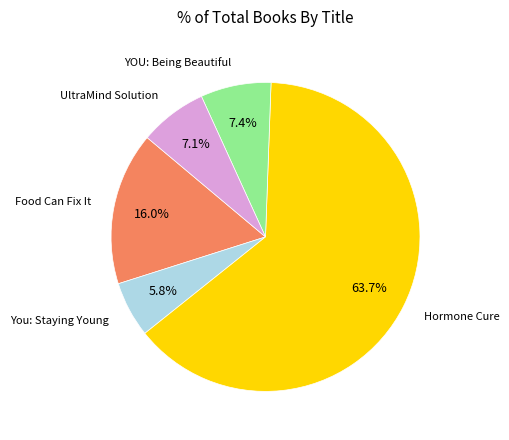

What portion of the pie excludes UltraMind Solution?

92.9%